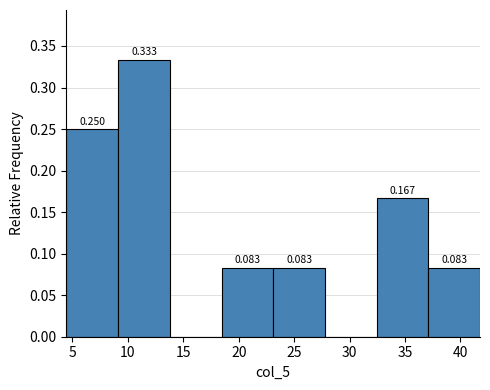

Over which range of the x-axis is the bar tallest?

9.0 to 14.0